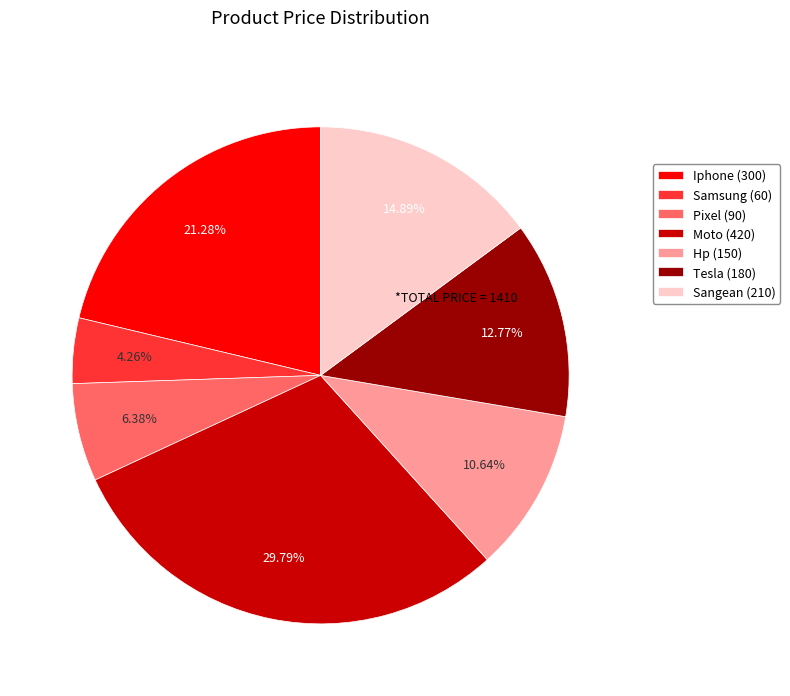

How many segments does this pie chart have?

7